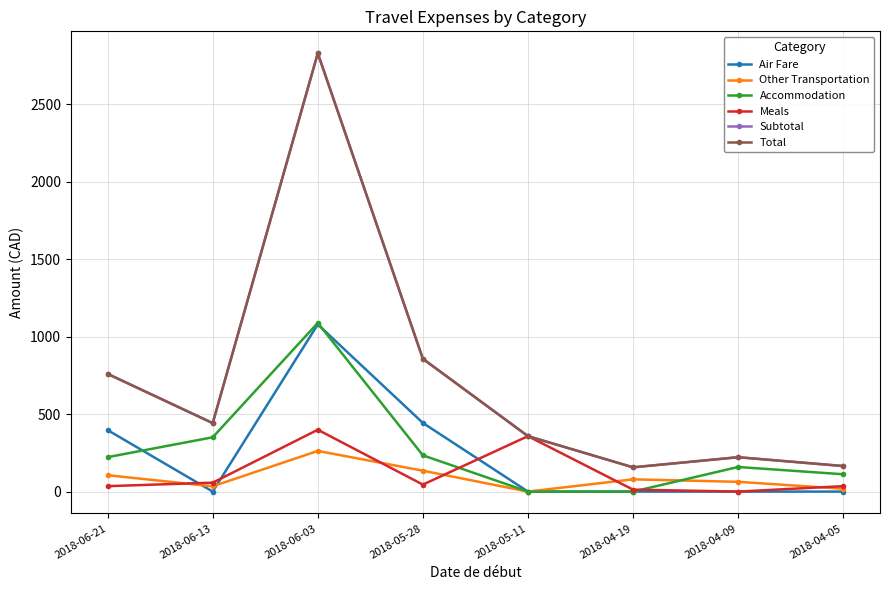

At which category is the sum across all series the highest?

2018-06-03